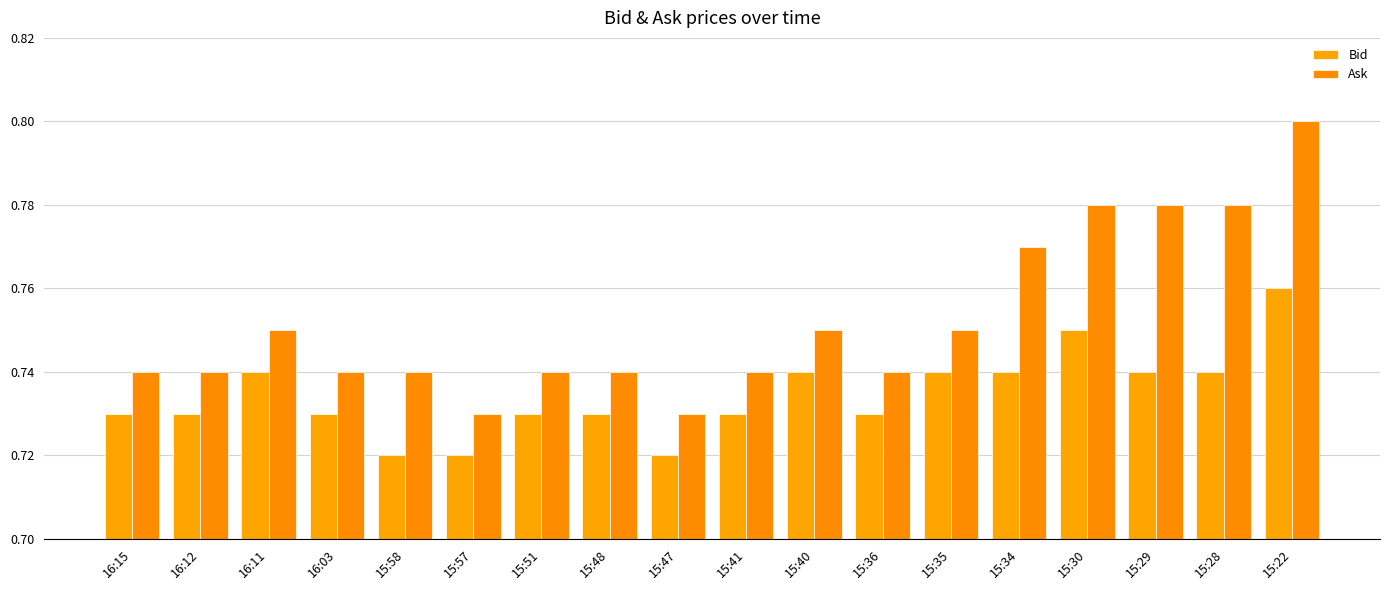

What is the greatest value displayed?

0.8